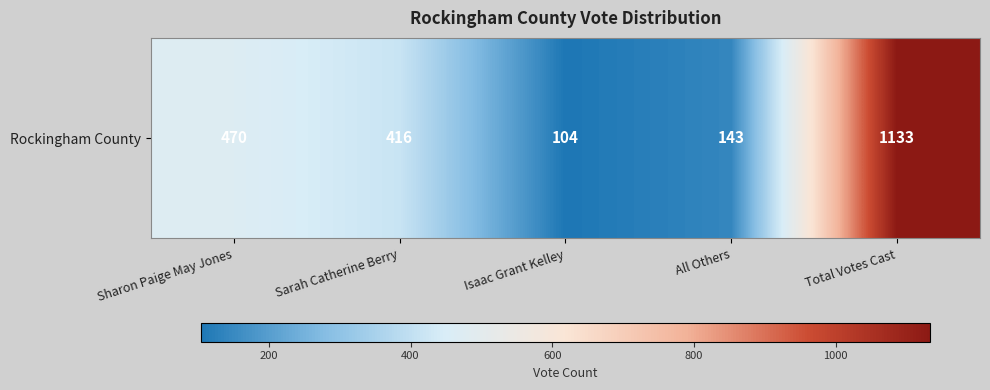

True or false: the data shows 143 at All Others.

True